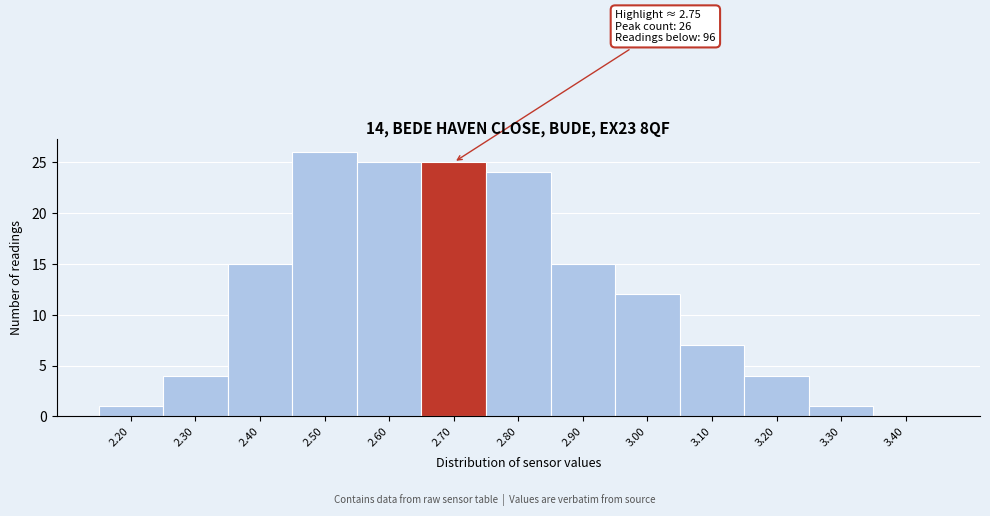

Over which range of the x-axis is the bar tallest?

2.45 to 2.55